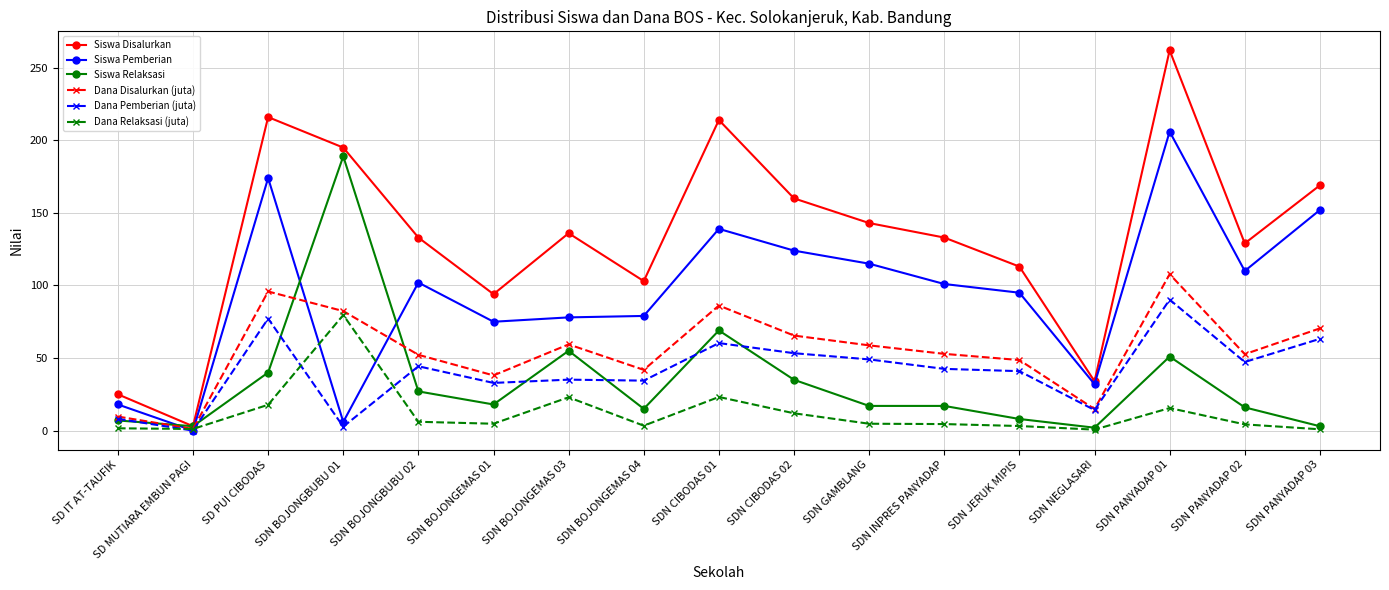

What are all the series names shown in the legend?

Siswa Disalurkan, Siswa Pemberian, Siswa Relaksasi, Dana Disalurkan (juta), Dana Pemberian (juta), Dana Relaksasi (juta)